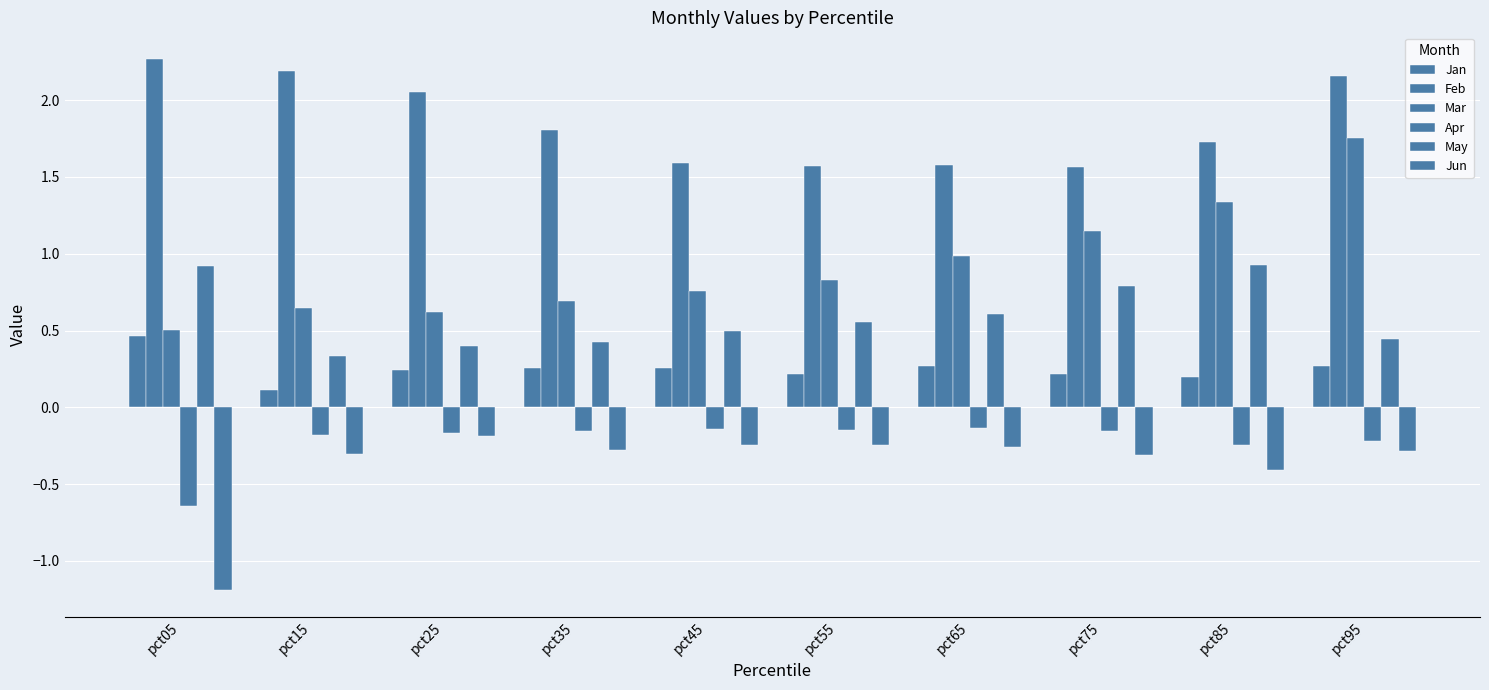

How many data points does each series have?

10